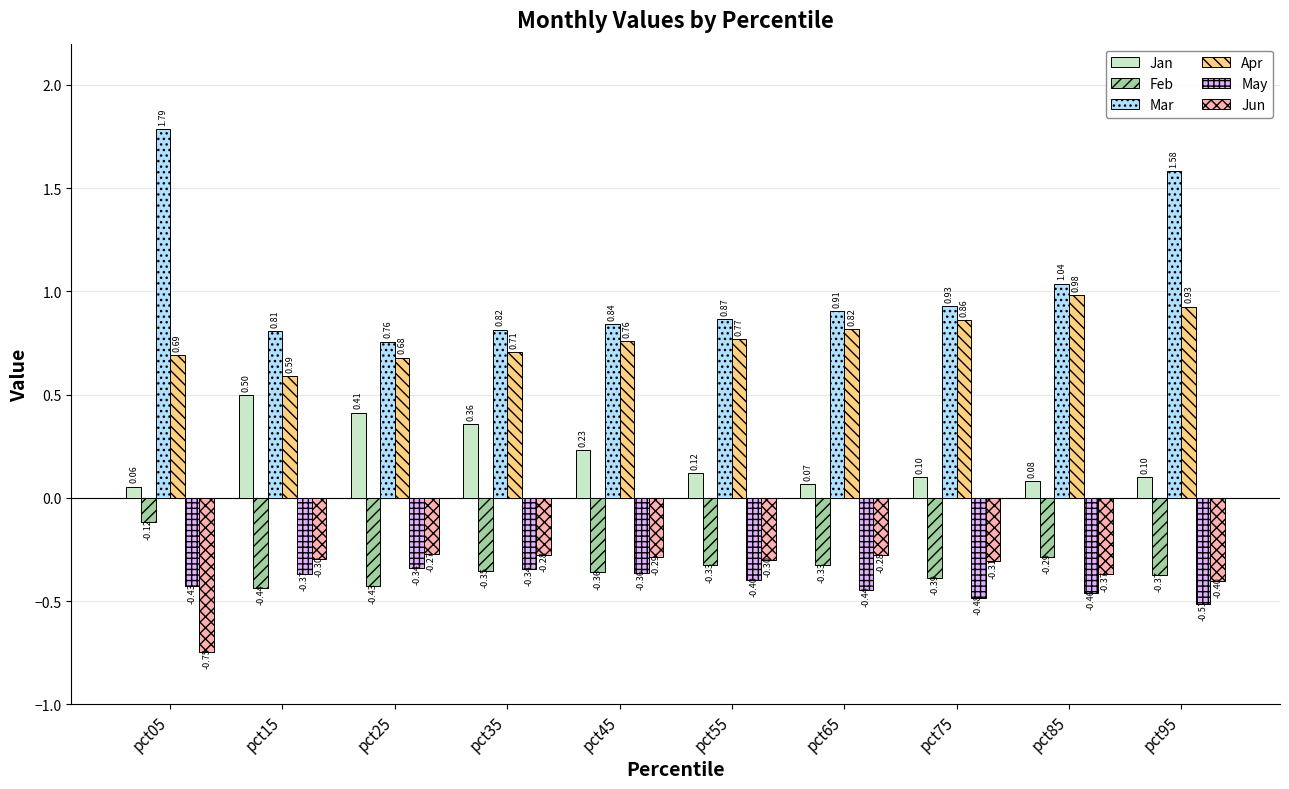

What is the difference between the second highest and minimum values in the Jun series?

0.5